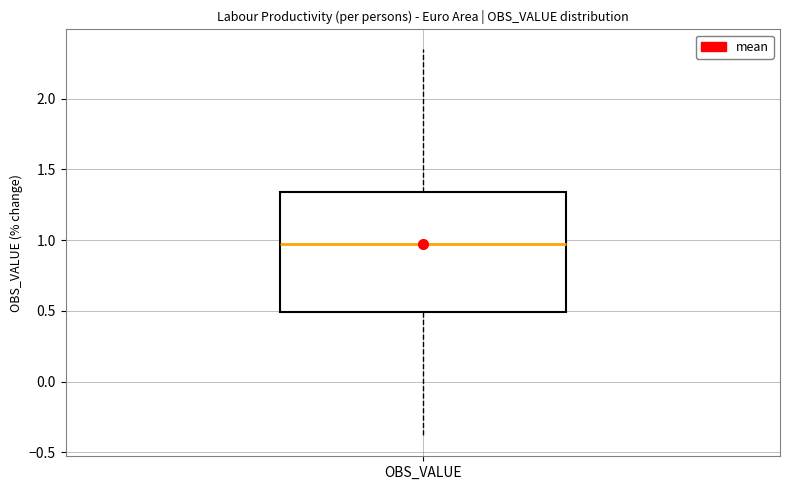

Read this box plot against the y-axis: the position of the median line, the range covered by the box, and the ends of both whiskers. The values are not printed on the chart, so give them approximately, as read against the axis.

median 0.95, box 0.50 to 1.35, whiskers -0.40 to 2.35